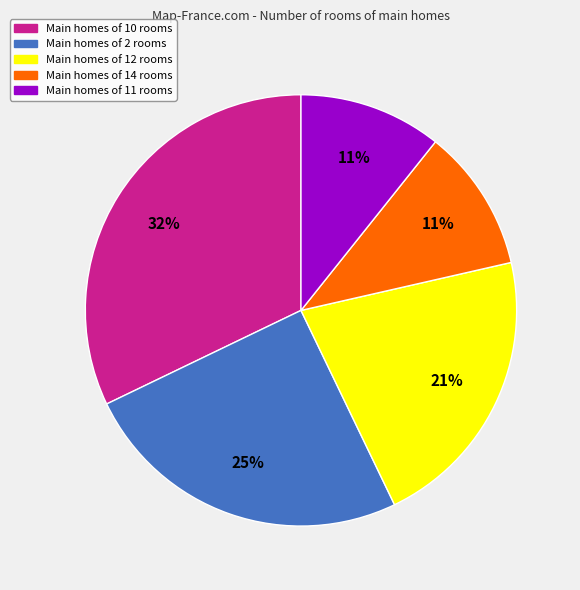

Does any single category account for the majority?

No